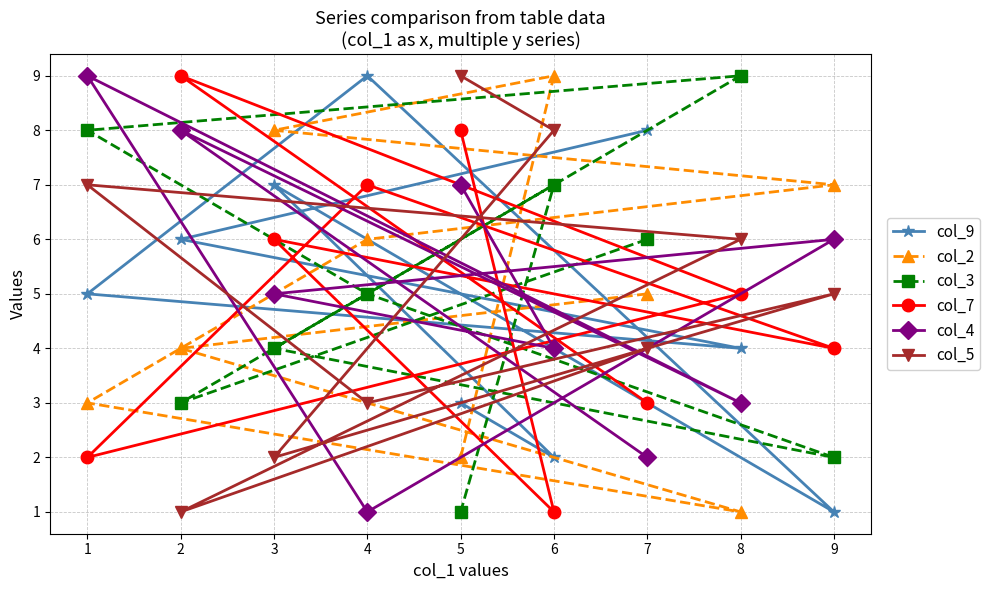

The col_2 series shows 4 at 5. True or false?

False